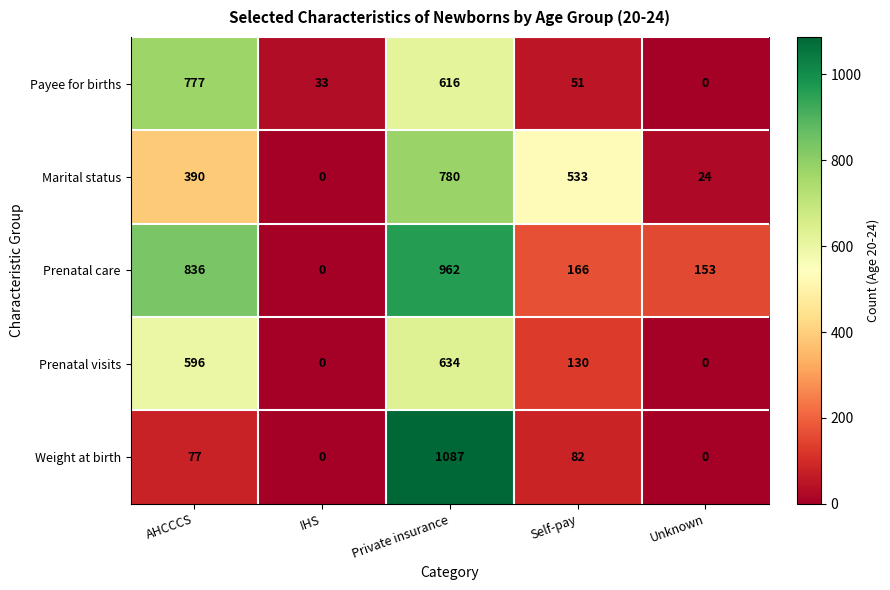

How many values in the Payee for births series are below 51?

2